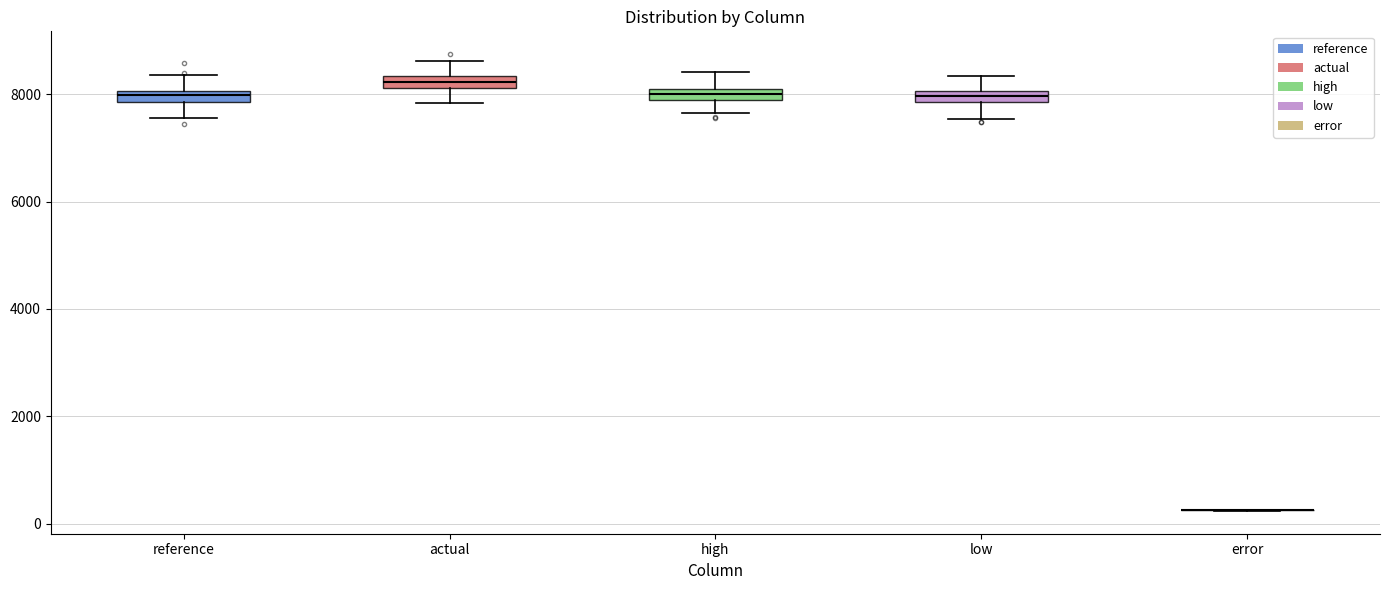

Where is the lower edge of the box for low on the y-axis? The values are not printed on the chart, so give them approximately, as read against the axis.

7800